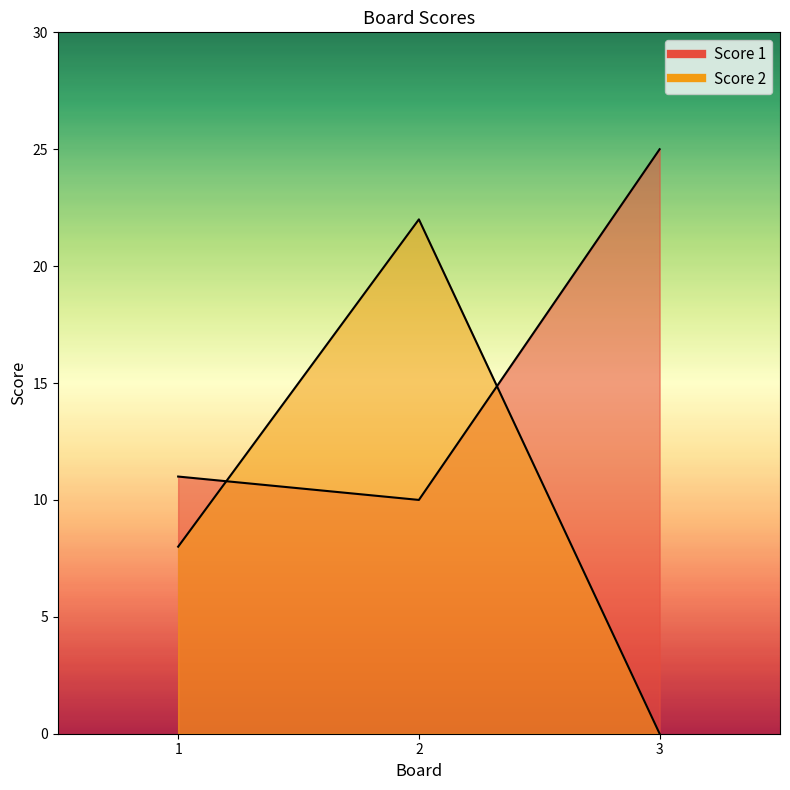

What is the value of the Score 2 point at the 2nd from the left?

22